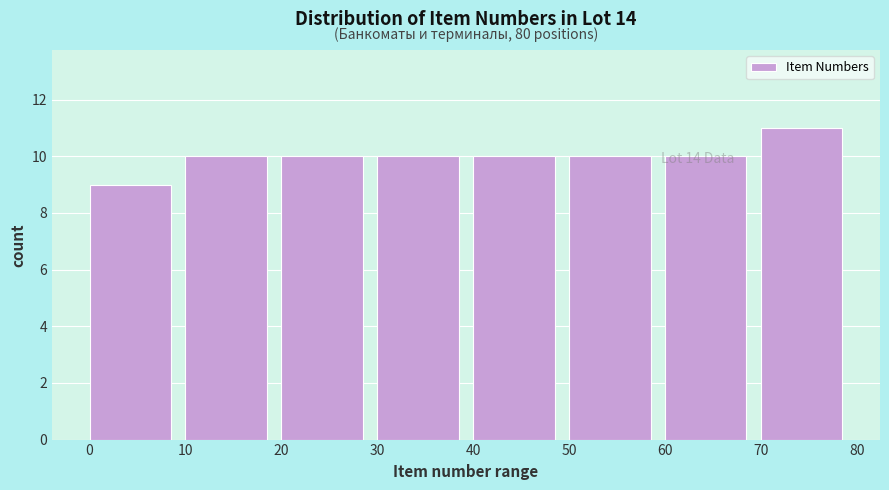

Over which range of the x-axis is the bar tallest?

70 to 80